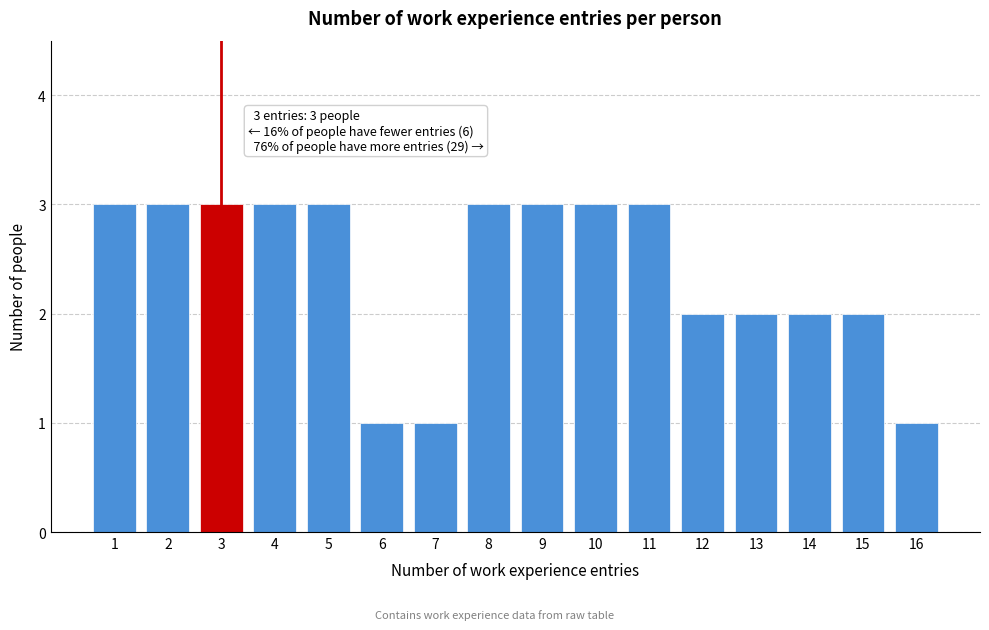

Reading left to right, extract all data points from this chart.

3	3	3	3	3	1	1	3	3	3	3	2	2	2	2	1